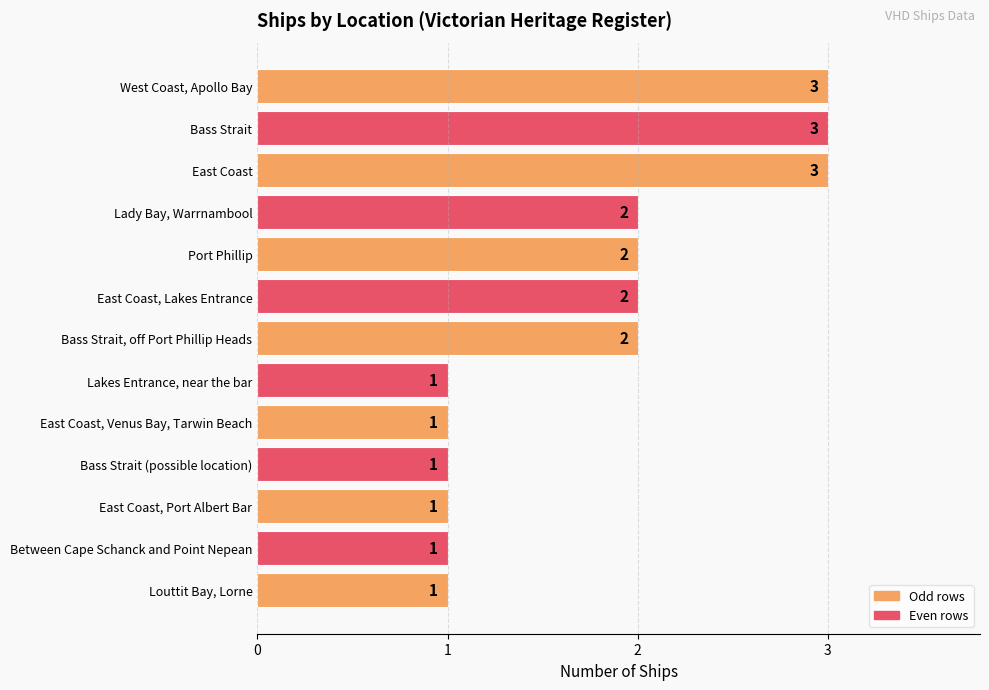

Approximately how many times larger is the value at Bass Strait (possible location) compared to Port Phillip?

0.5